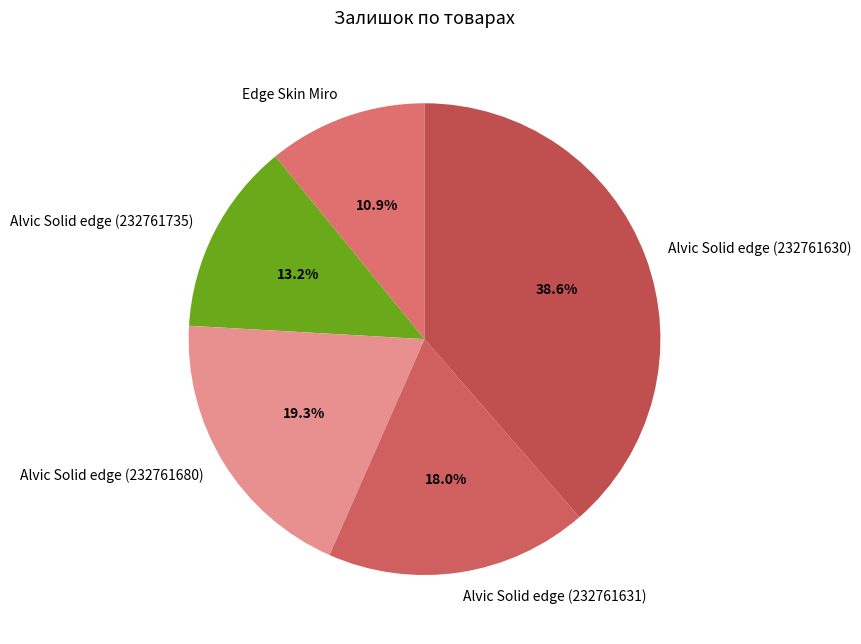

How many segments does this pie chart have?

5